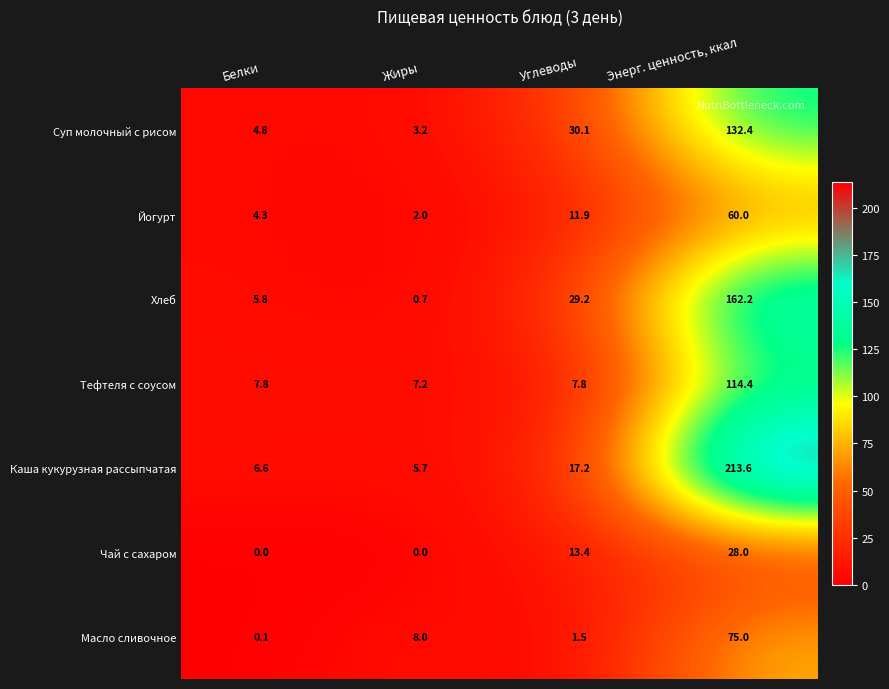

Which category has the highest value in the Масло сливочное series?

Энерг. ценность, ккал